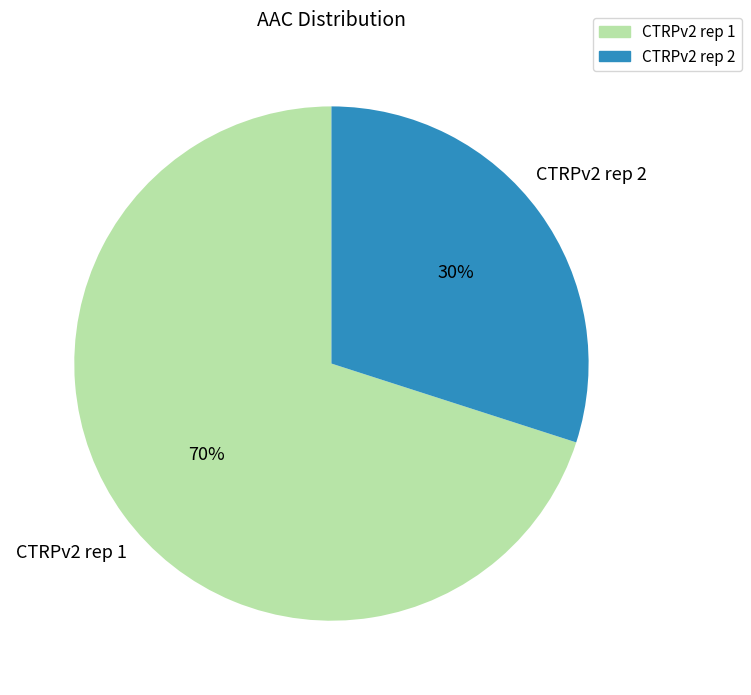

Between CTRPv2 rep 1 and CTRPv2 rep 2, which is larger?

CTRPv2 rep 1